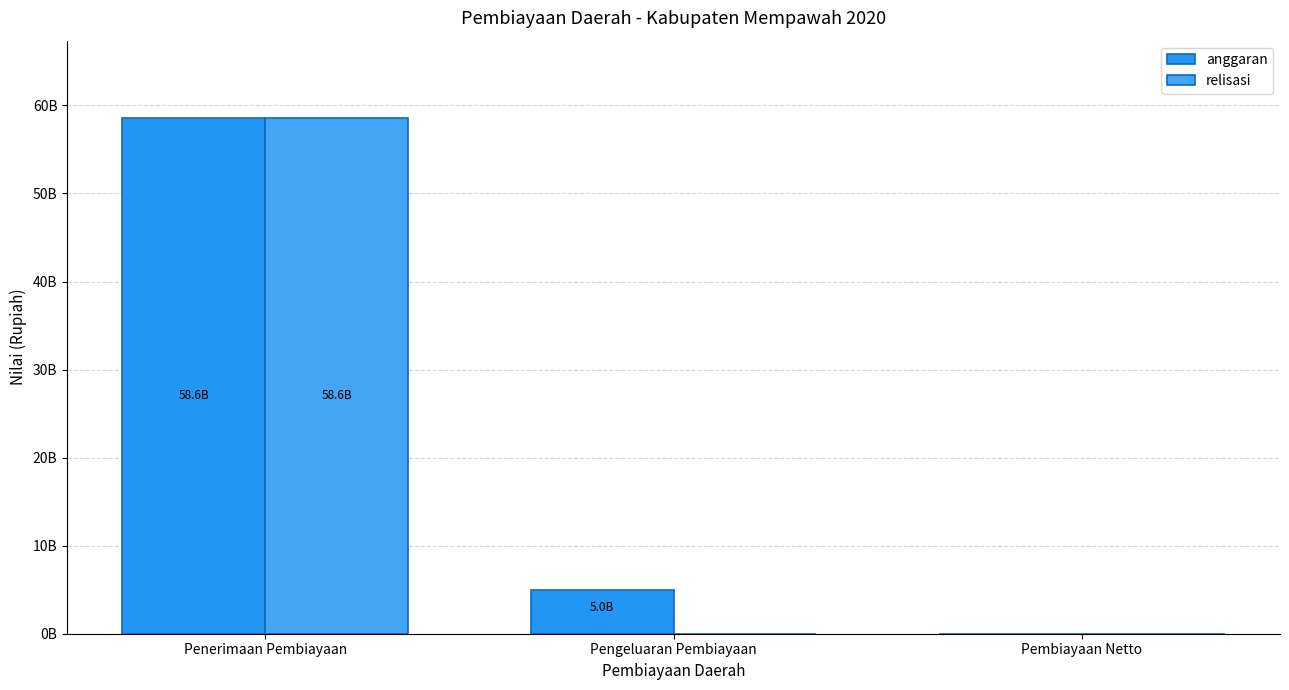

What is the difference between the anggaran values at Pembiayaan Netto and Pengeluaran Pembiayaan?

5000000000.0